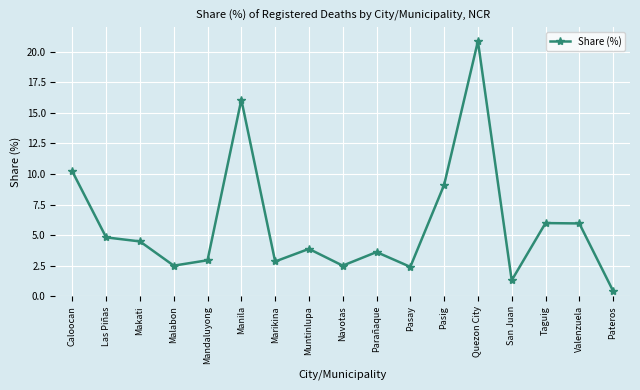

What is the value of the 14th point from the left?

1.3